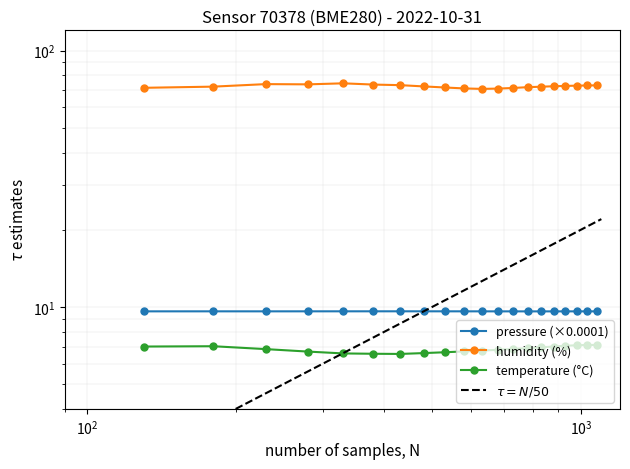

True or false: humidity and pressure intersect in this chart.

False